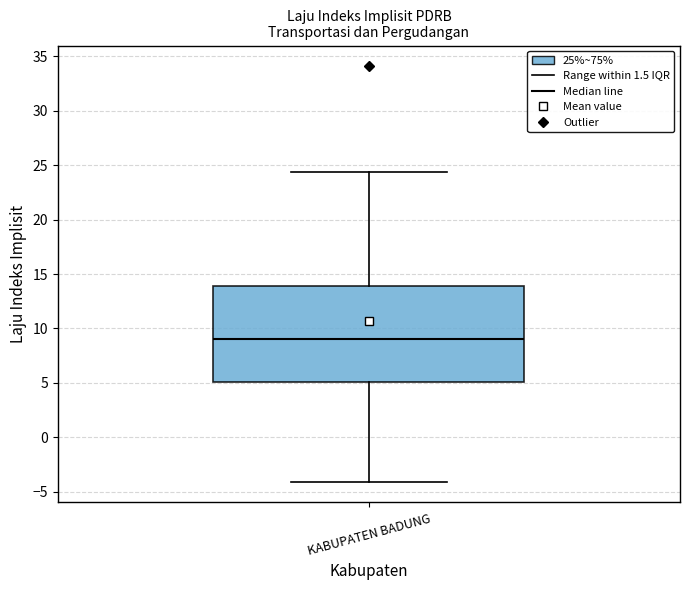

Transcribe this box plot: give where the median line is, the range the box spans, and where the two whiskers end, as read against the y-axis. The values are not printed on the chart, so give them approximately, as read against the axis.

median 9.0, box 5.0 to 14.0, whiskers -4.0 to 24.5